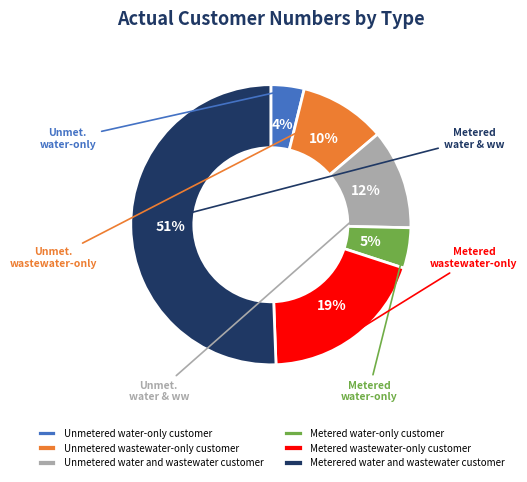

To the nearest percent, what percentage of the pie is Metered water-only customer?

5%